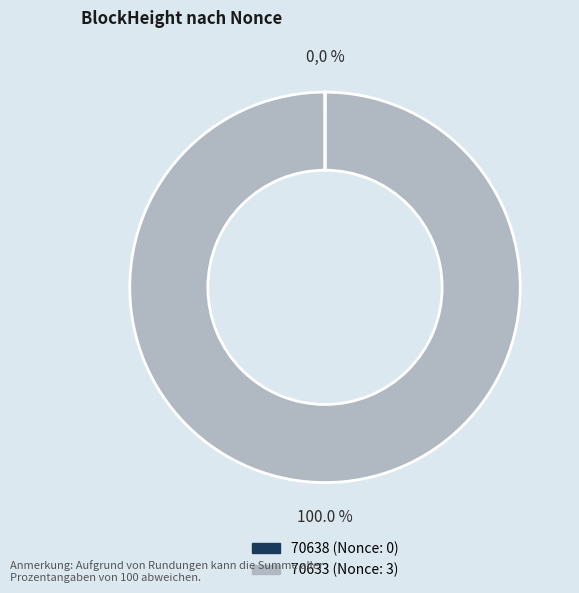

Does 70633 account for over 50% of the chart?

Yes